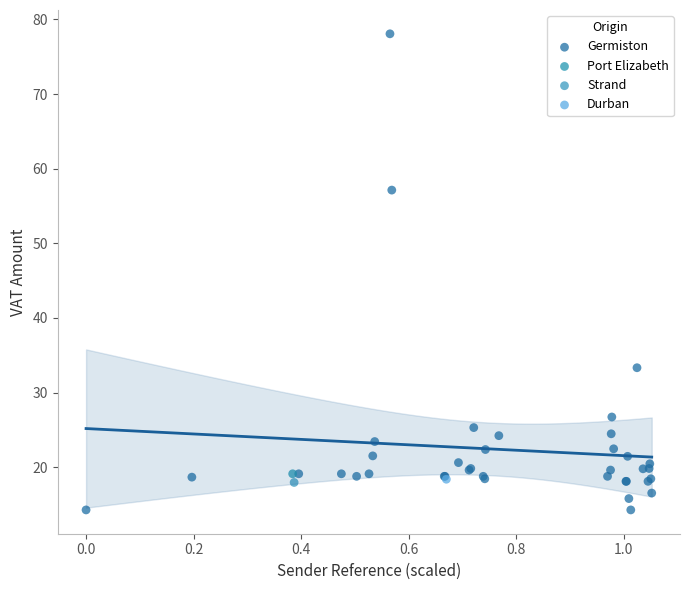

What are all the series names shown in the legend?

Germiston, Port Elizabeth, Strand, Durban